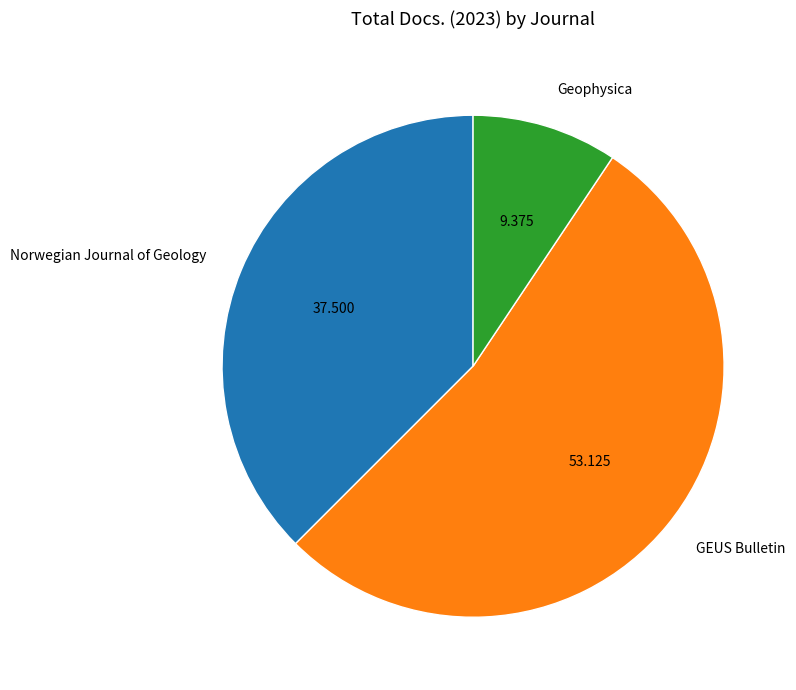

Rank the categories by value from lowest to highest.

Geophysica, Norwegian Journal of Geology, GEUS Bulletin